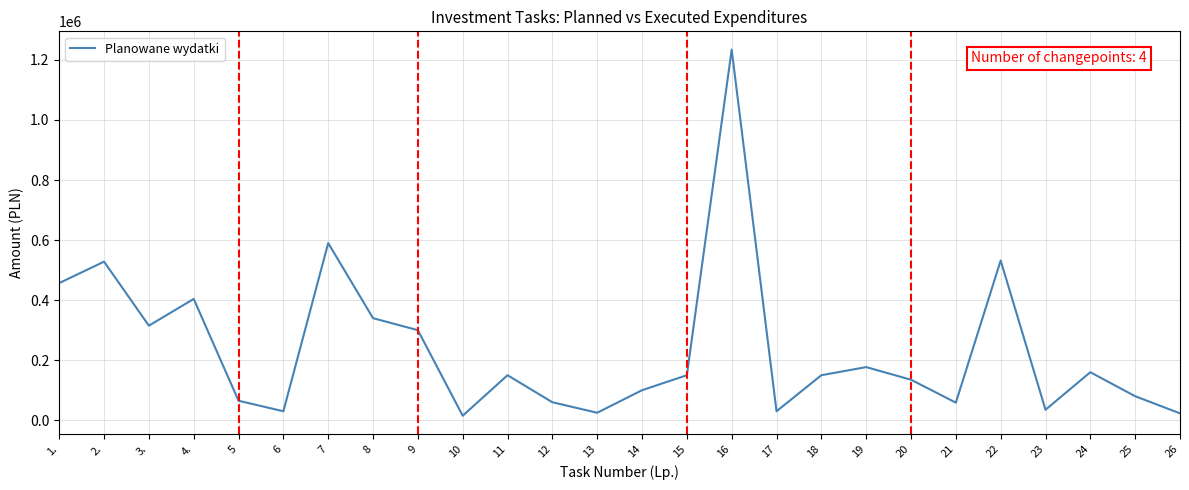

How many interior local valleys (lower than both neighbors) does the data have?

7